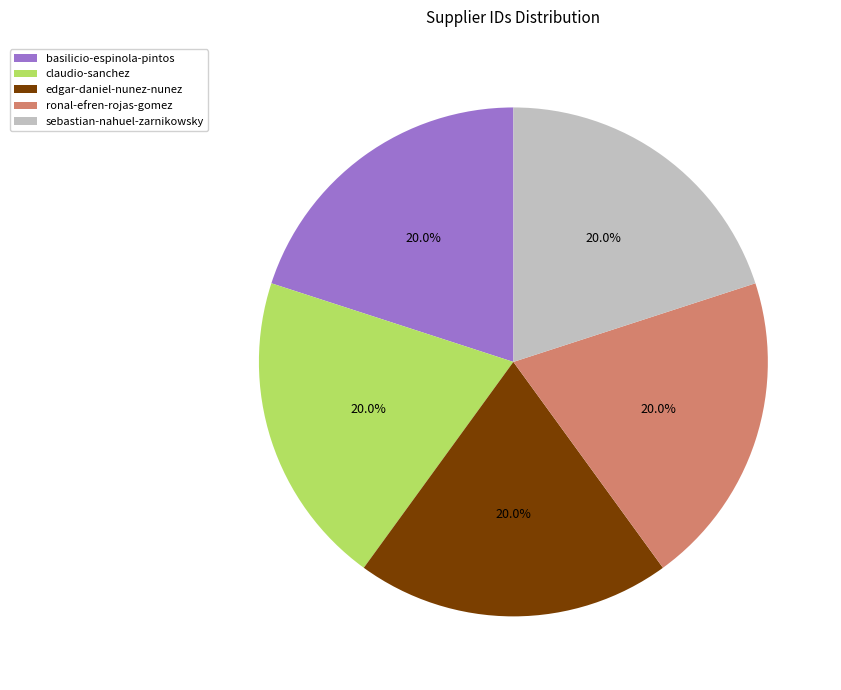

What is the ratio of the value at sebastian-nahuel-zarnikowsky to the value at ronal-efren-rojas-gomez?

1.0